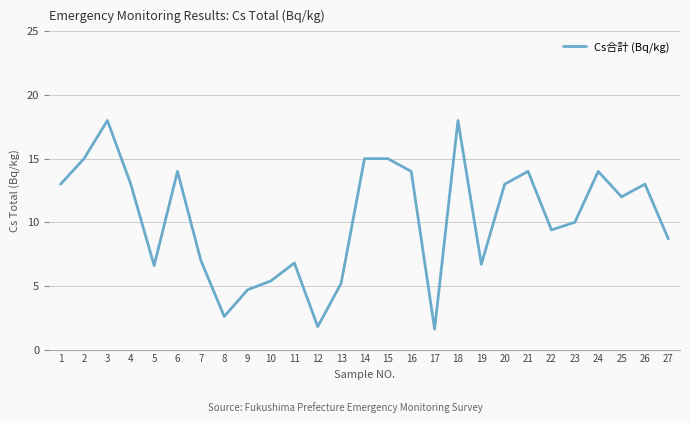

What is the smallest value displayed?

1.6